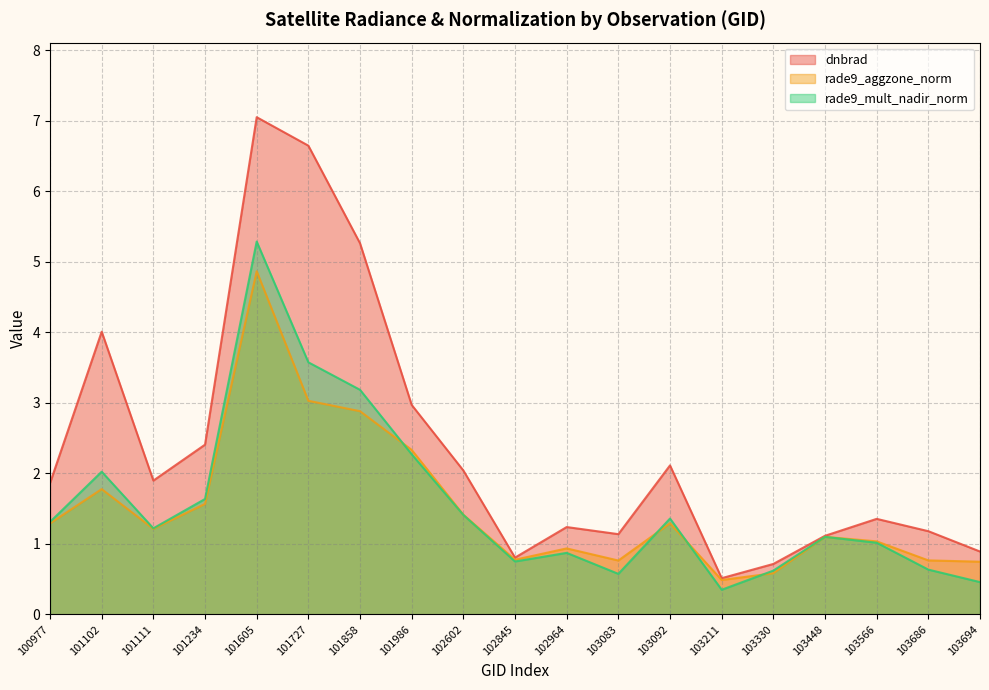

Which series ends up on top after the final intersection of rade9_mult_nadir_norm and rade9_aggzone_norm?

rade9_aggzone_norm